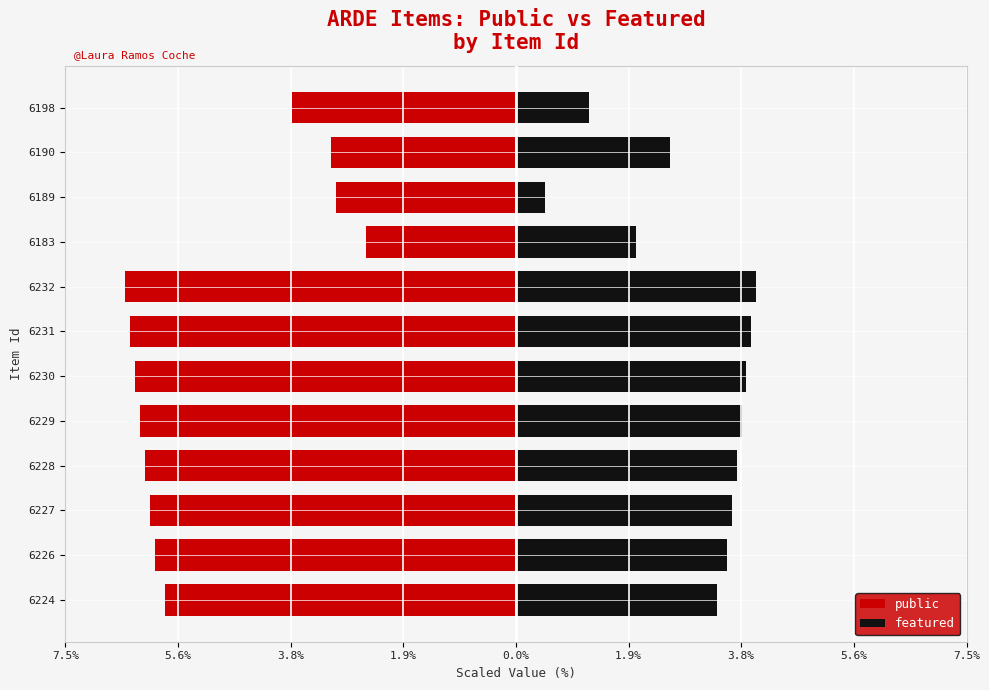

Which series has the widest spread of values?

public